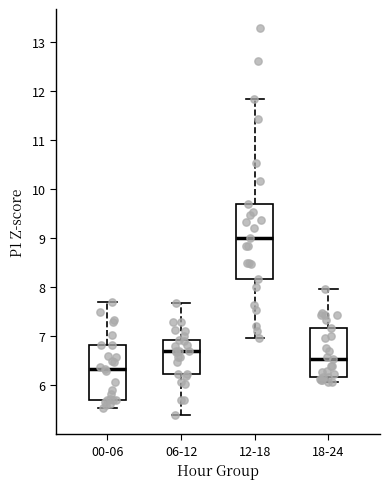

Reading left to right, read every box against the y-axis: the position of its median line, the range the box covers, and the ends of its whiskers. The values are not printed on the chart, so give them approximately, as read against the axis.

00-06: median 6.3, box 5.7 to 6.8, whiskers 5.5 to 7.7
06-12: median 6.7, box 6.2 to 6.9, whiskers 5.4 to 7.7
12-18: median 9.0, box 8.2 to 9.7, whiskers 7.0 to 11.8
18-24: median 6.5, box 6.2 to 7.2, whiskers 6.1 to 8.0